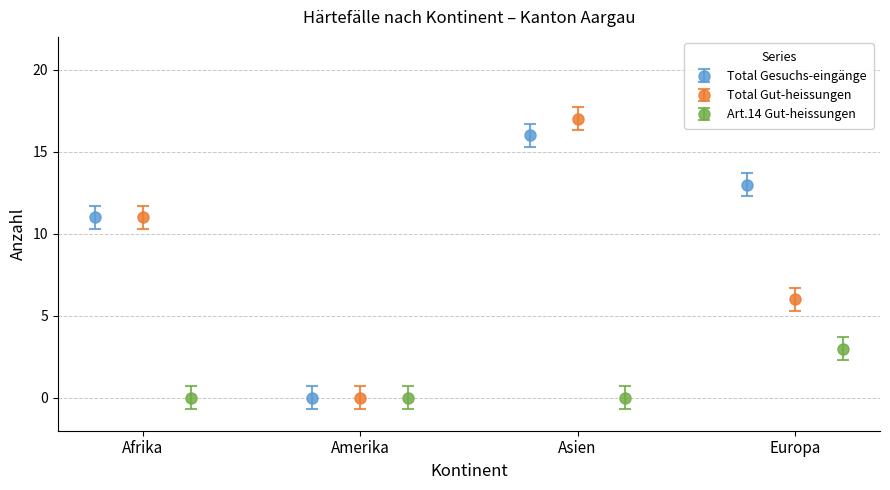

What is the value of the Total Gesuchs-eingänge point at the 4th from the left?

13